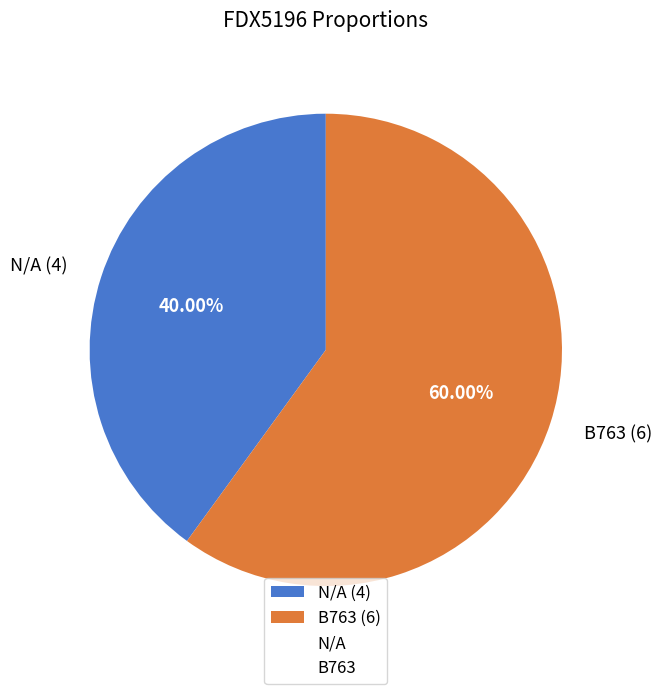

How many segments does this pie chart have?

2